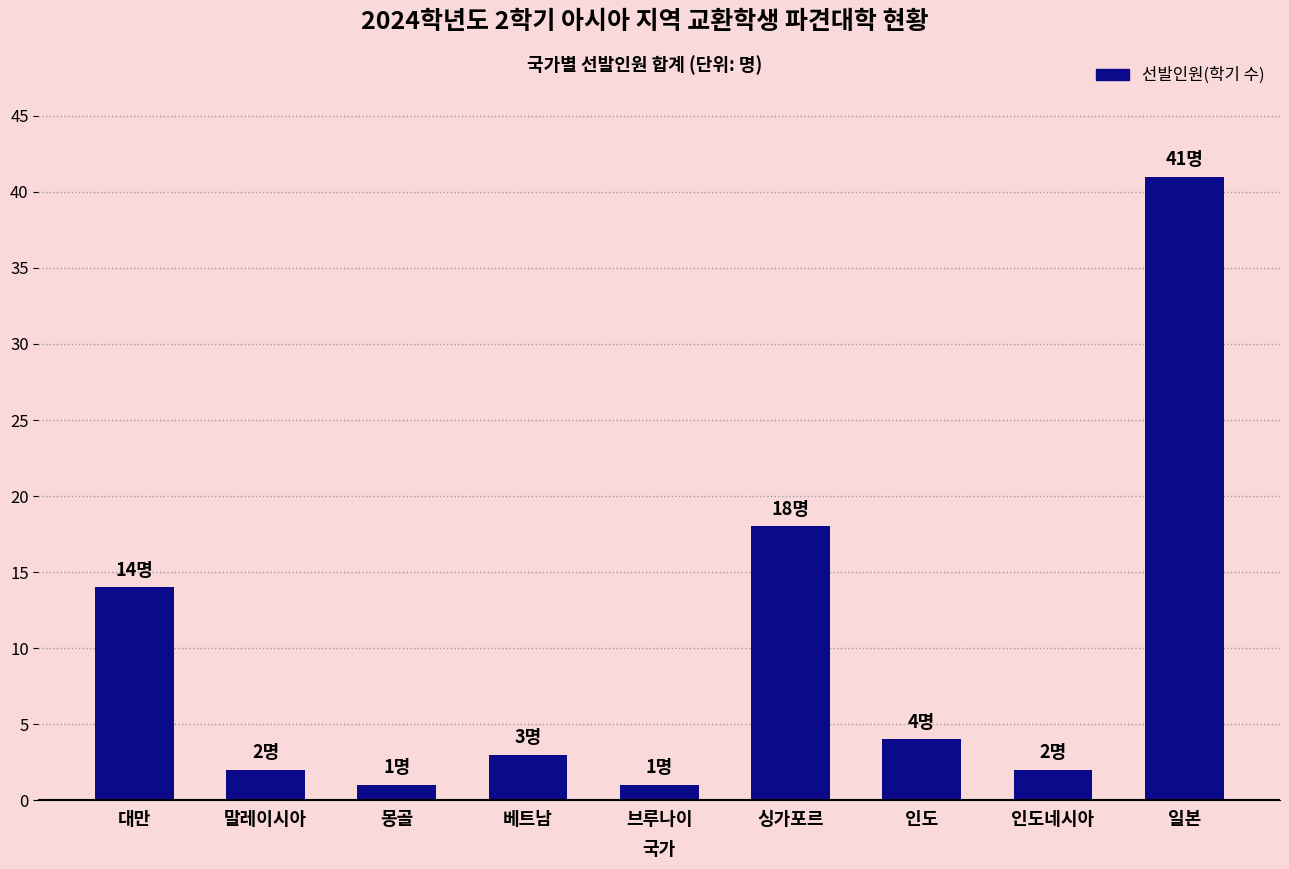

What is the smallest value displayed?

1